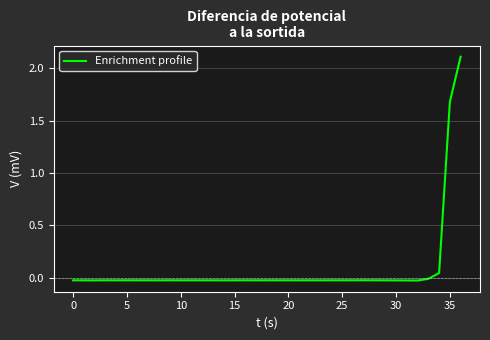

What is the average value?

0.1